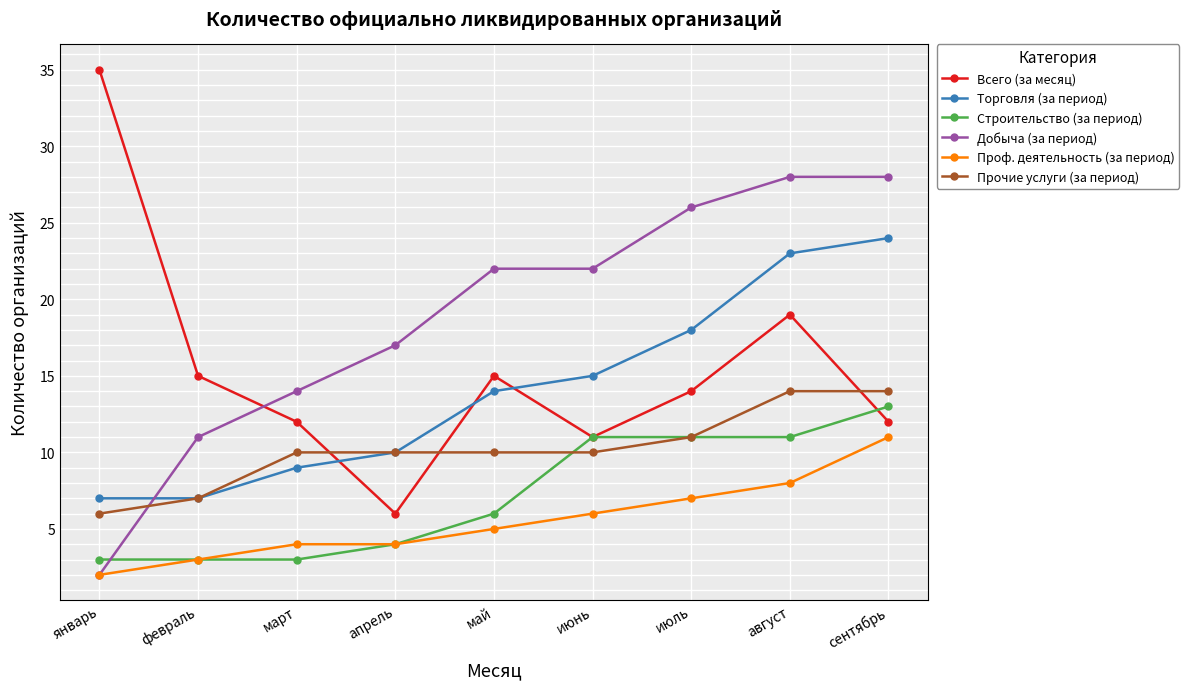

At which label is Торговля (за период) closest to 15?

июнь